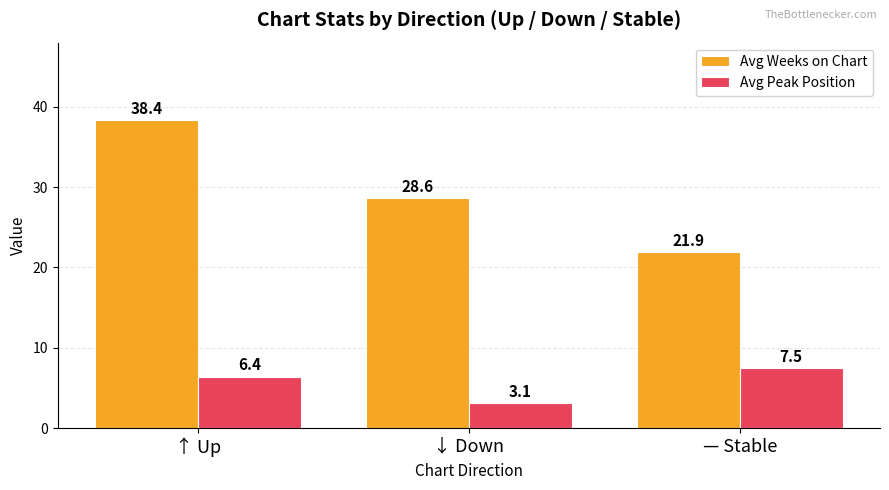

At how many categories does at least one series exceed 7?

3